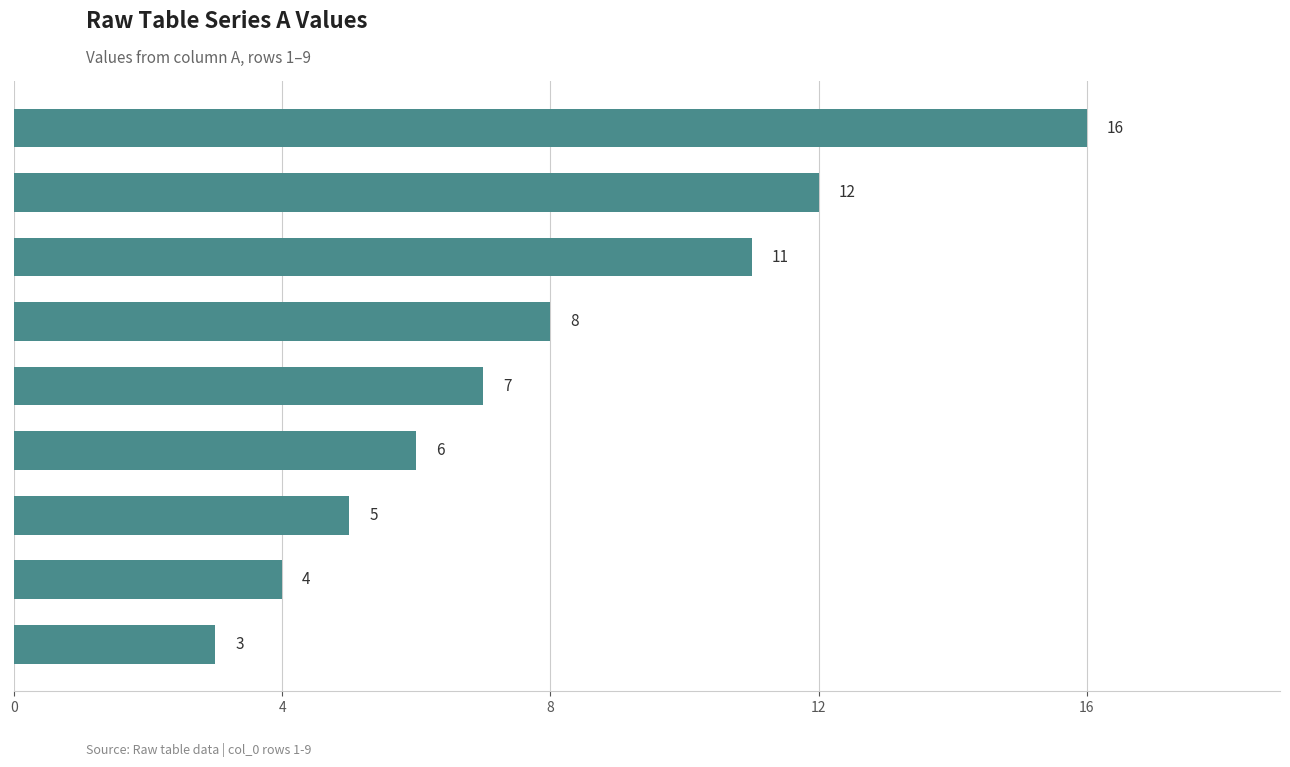

The value at Partie1 Row8 is 5. True or false?

True